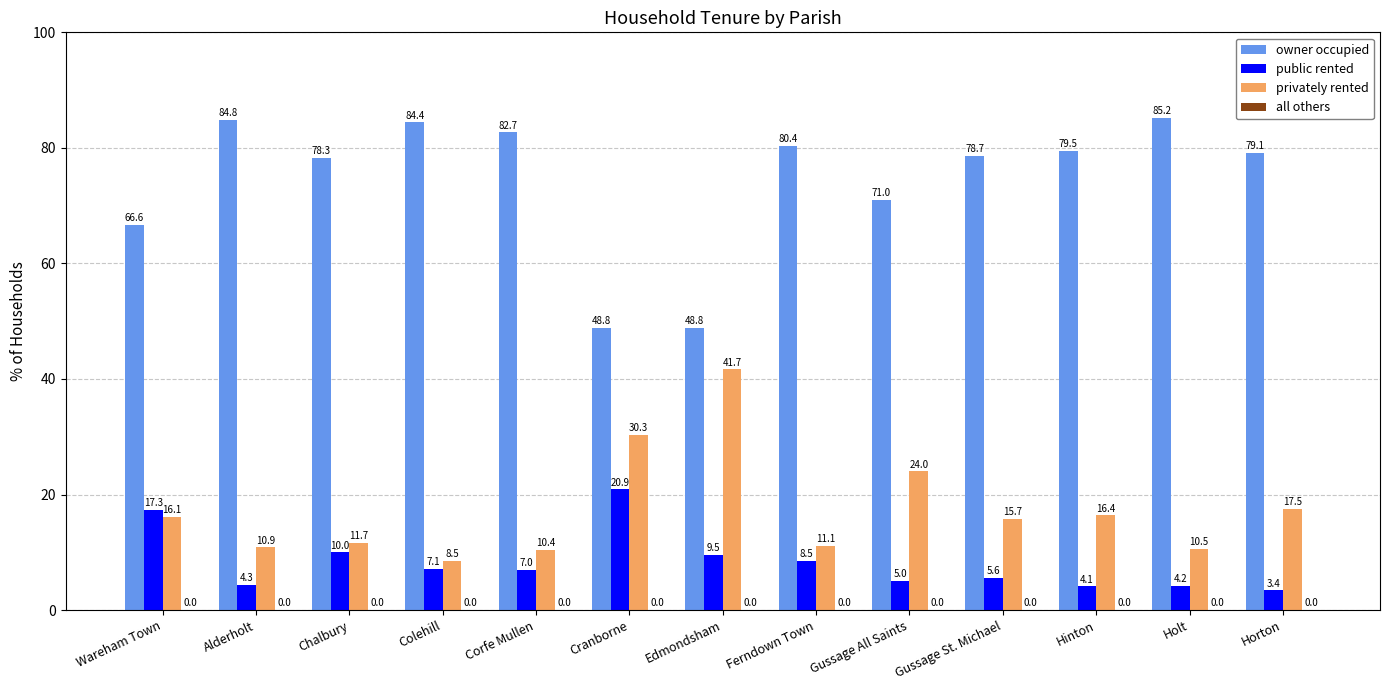

What is the approximate value of owner occupied at Gussage St. Michael?

78.7